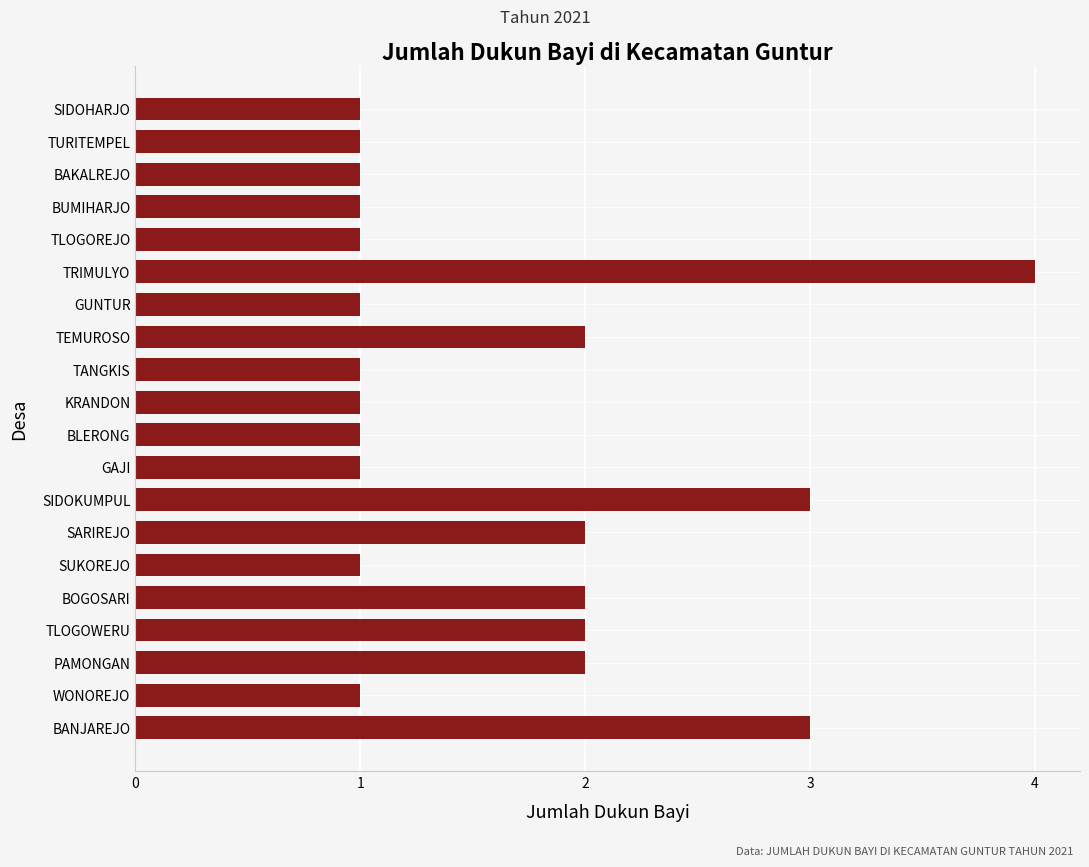

The chart shows a value of 1 at GUNTUR. True or false?

True